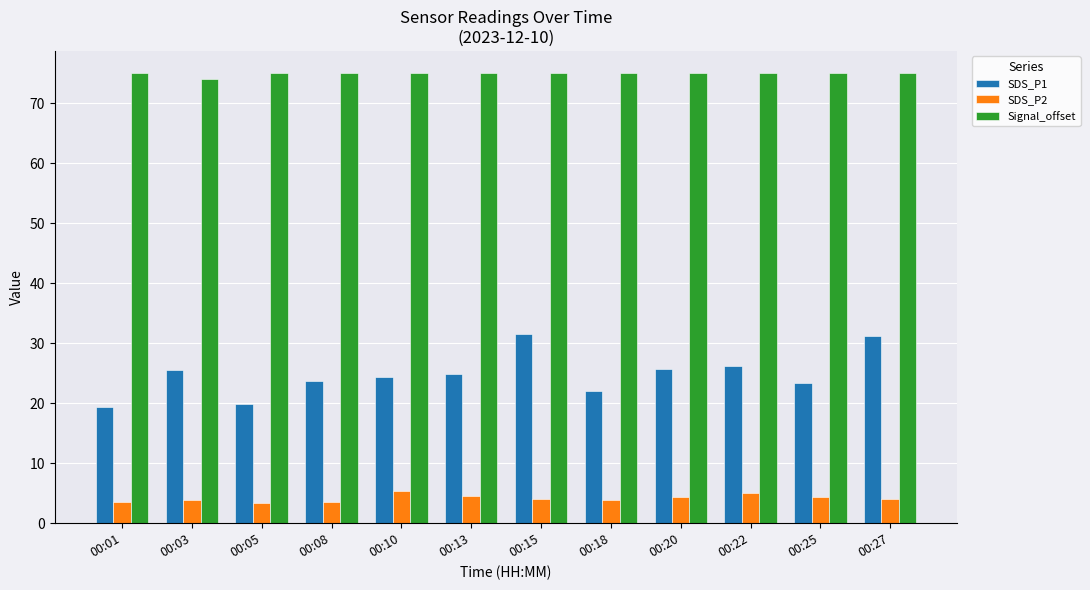

Read the SDS_P1 value at 00:10.

24.3